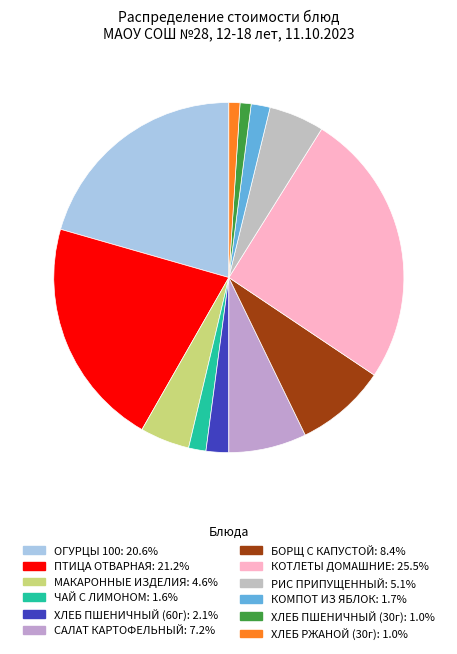

How many slices are in this pie chart?

12